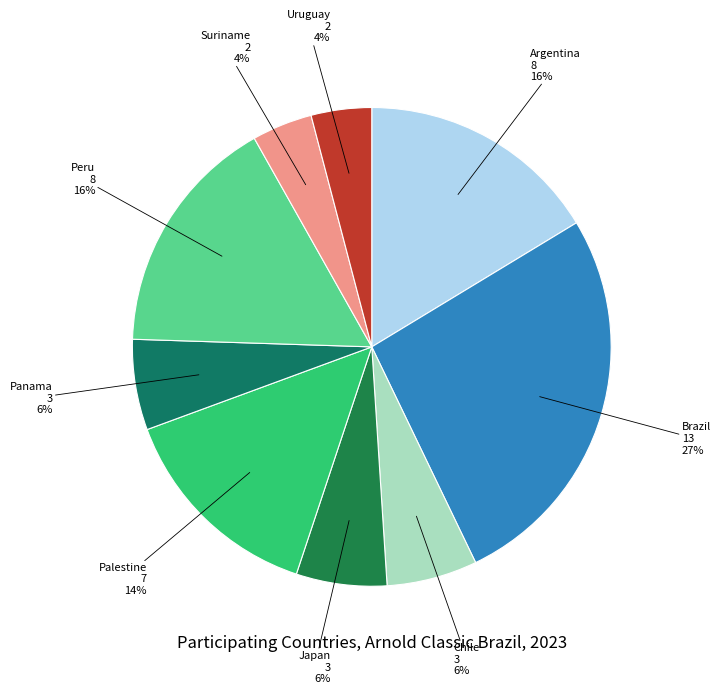

Is there any slice that represents more than half of the pie?

No